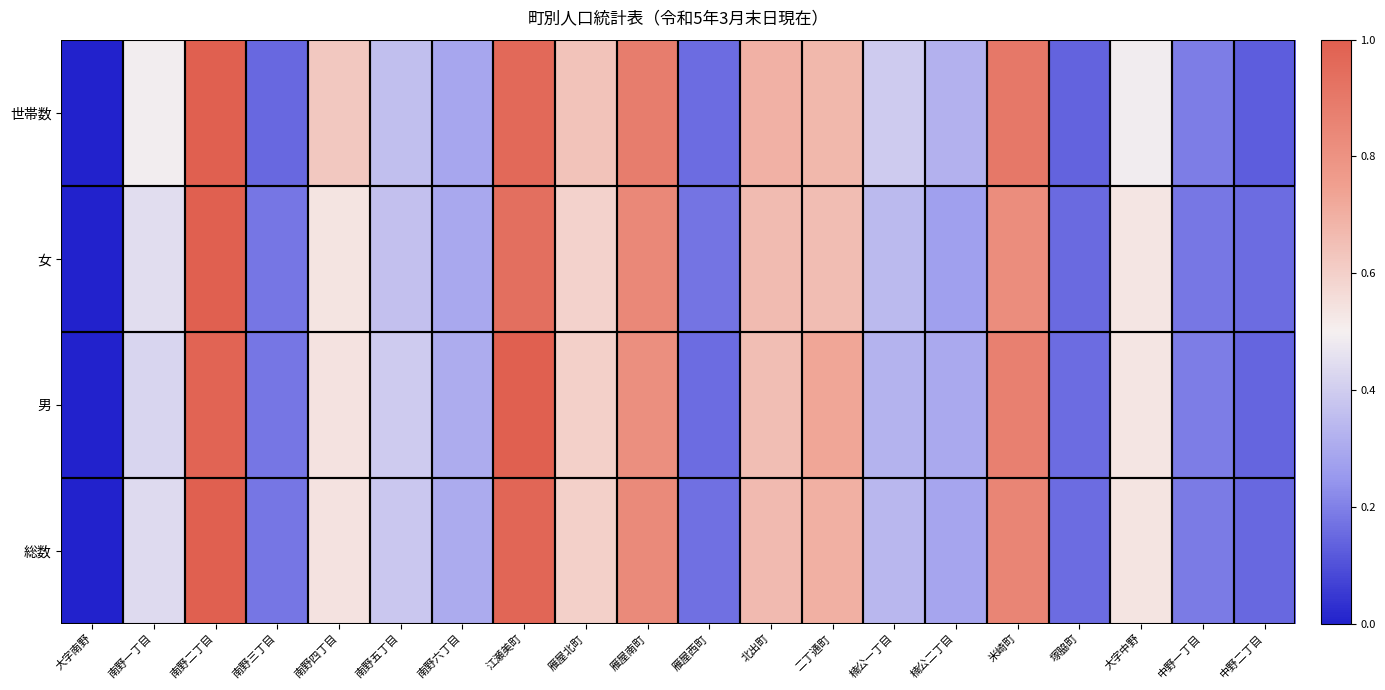

Reading left to right, transcribe all the data shown in this chart.

総数: 大字南野=0.0	南野一丁目=0.4	南野二丁目=1.0	南野三丁目=0.2	南野四丁目=0.5	南野五丁目=0.4	南野六丁目=0.3	江瀬美町=1.0	雁屋北町=0.6	雁屋南町=0.8	雁屋西町=0.2	北出町=0.7	二丁通町=0.7	楠公一丁目=0.3	楠公二丁目=0.3	米崎町=0.9	塚脇町=0.2	大字中野=0.5	中野一丁目=0.2	中野二丁目=0.2
男: 大字南野=0.0	南野一丁目=0.4	南野二丁目=1.0	南野三丁目=0.2	南野四丁目=0.5	南野五丁目=0.4	南野六丁目=0.3	江瀬美町=1.0	雁屋北町=0.6	雁屋南町=0.8	雁屋西町=0.2	北出町=0.7	二丁通町=0.7	楠公一丁目=0.3	楠公二丁目=0.3	米崎町=0.9	塚脇町=0.2	大字中野=0.5	中野一丁目=0.2	中野二丁目=0.1
女: 大字南野=0.0	南野一丁目=0.4	南野二丁目=1.0	南野三丁目=0.2	南野四丁目=0.5	南野五丁目=0.4	南野六丁目=0.3	江瀬美町=0.9	雁屋北町=0.6	雁屋南町=0.8	雁屋西町=0.2	北出町=0.7	二丁通町=0.7	楠公一丁目=0.3	楠公二丁目=0.3	米崎町=0.8	塚脇町=0.2	大字中野=0.5	中野一丁目=0.2	中野二丁目=0.2
世帯数: 大字南野=0.0	南野一丁目=0.5	南野二丁目=1.0	南野三丁目=0.1	南野四丁目=0.6	南野五丁目=0.4	南野六丁目=0.3	江瀬美町=1.0	雁屋北町=0.6	雁屋南町=0.9	雁屋西町=0.2	北出町=0.7	二丁通町=0.7	楠公一丁目=0.4	楠公二丁目=0.3	米崎町=0.9	塚脇町=0.1	大字中野=0.5	中野一丁目=0.2	中野二丁目=0.1